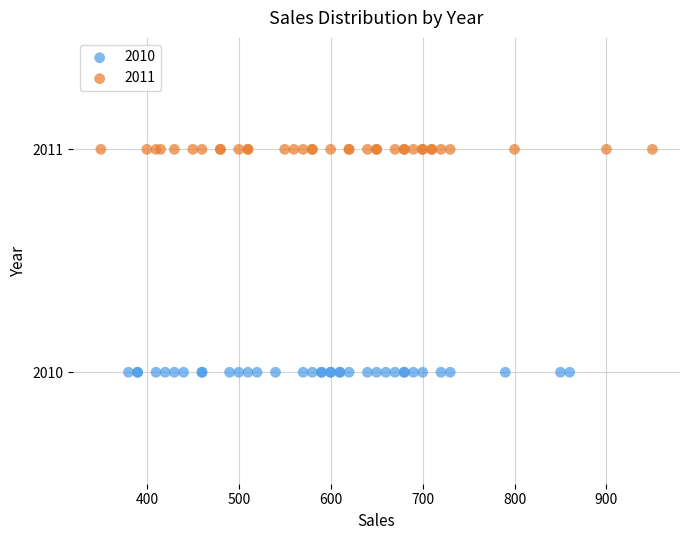

Which series contains the lowest Y value?

2010